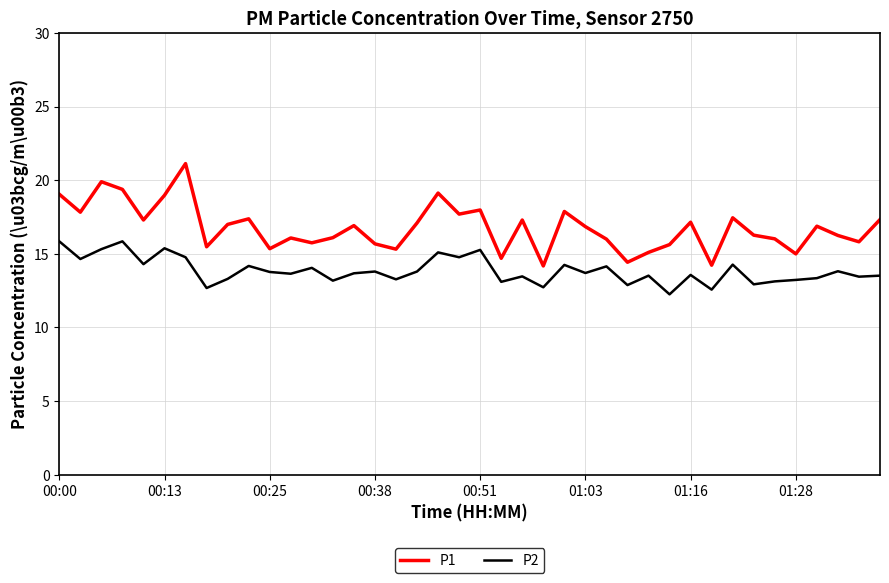

Rank the series by their maximum value, from highest to lowest.

P1, P2